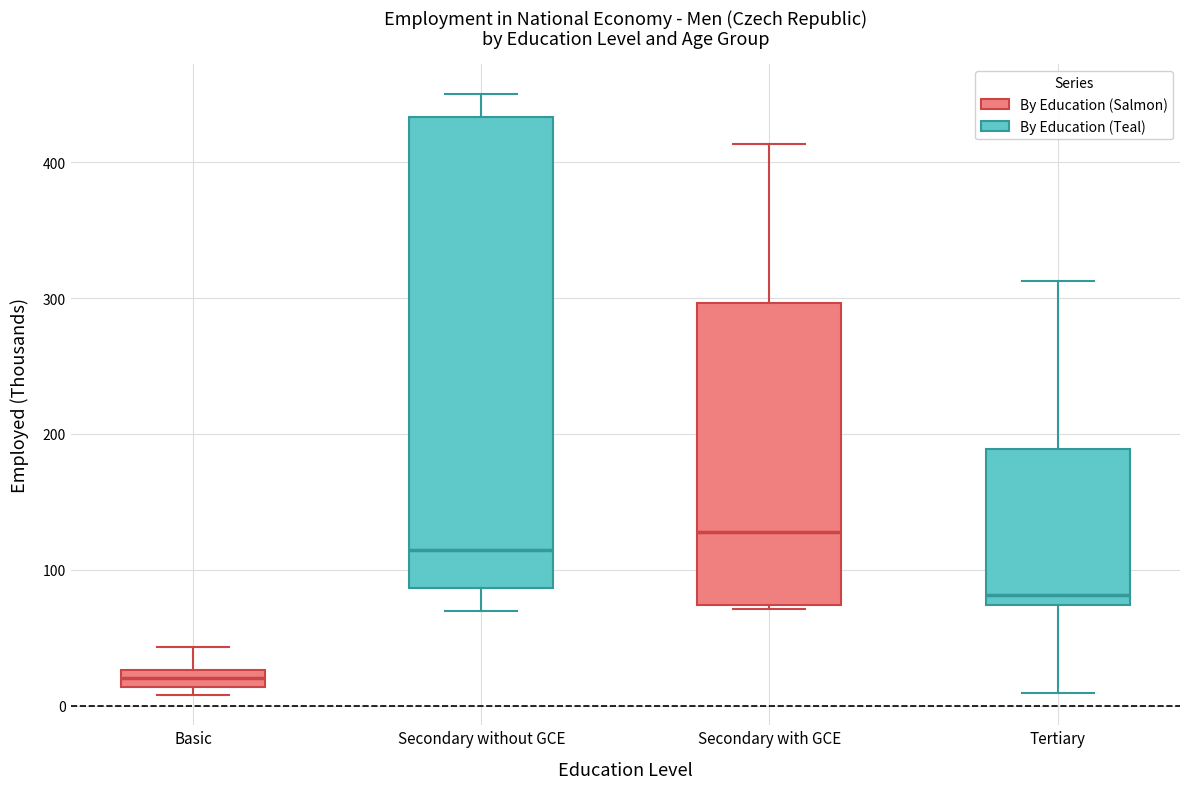

Which box has the lowest median line?

Basic